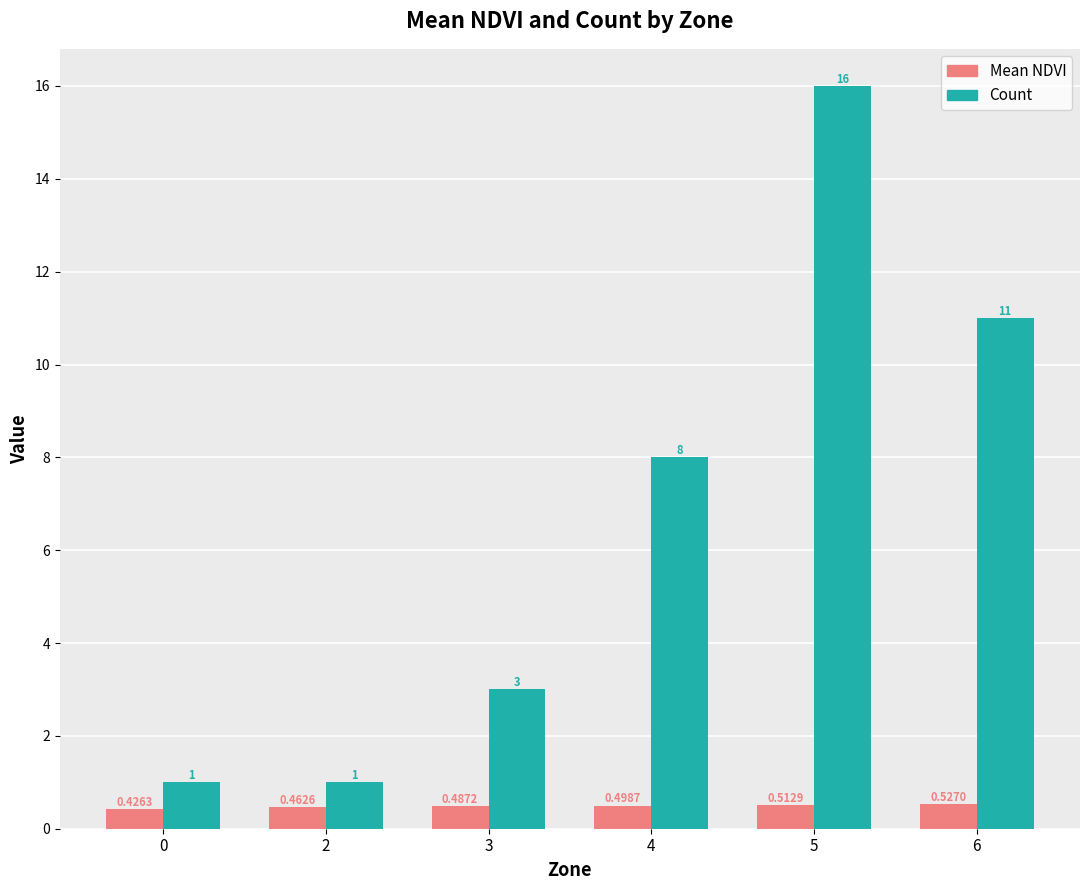

Are the bars horizontal?

No